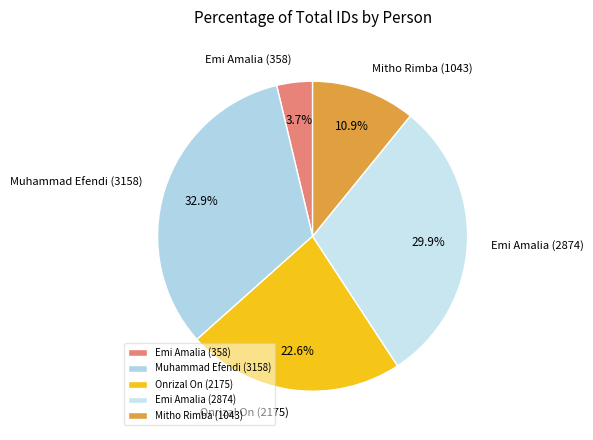

Count the number of slices in the pie.

5